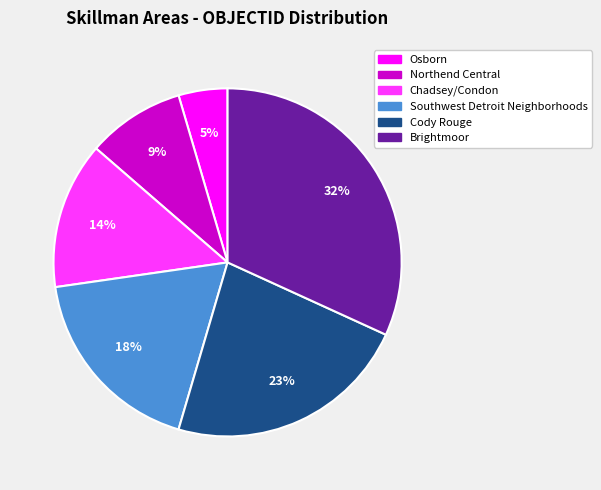

Which has a higher value, Chadsey/Condon or Brightmoor?

Brightmoor